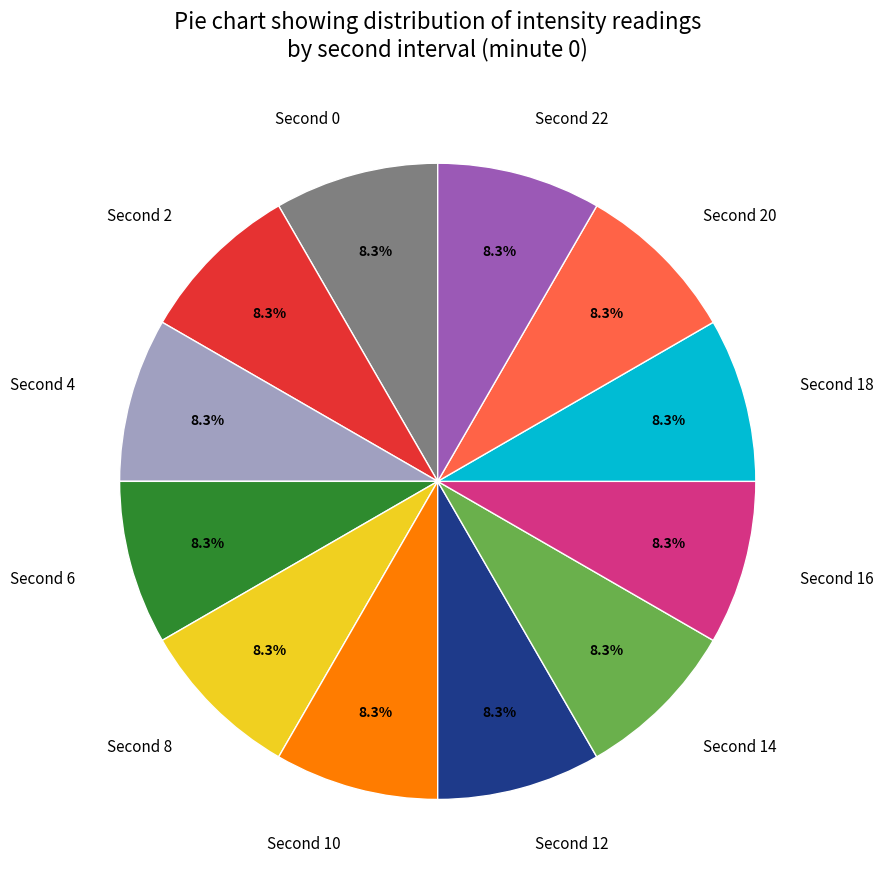

To the nearest percent, what is the average slice percentage?

8%